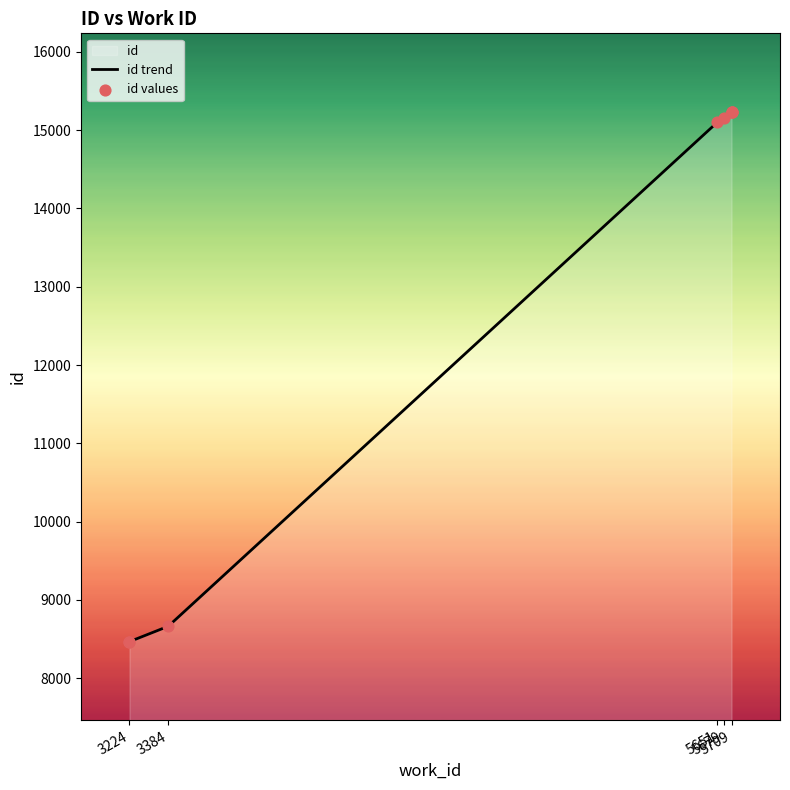

Is the value of id values at 5709 greater than the value of id trend at 5709?

No